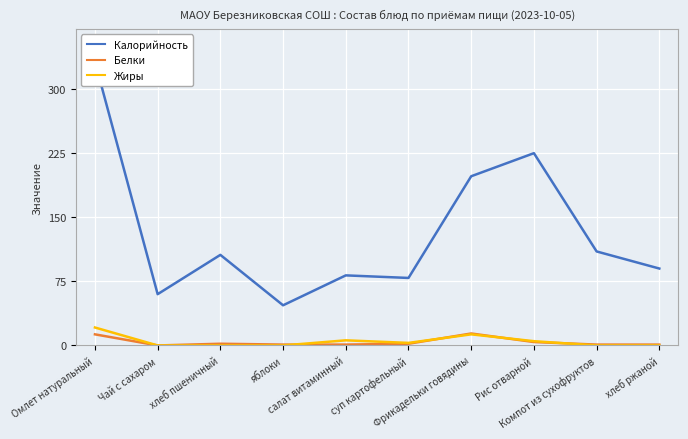

At how many categories does at least one series exceed 169?

3